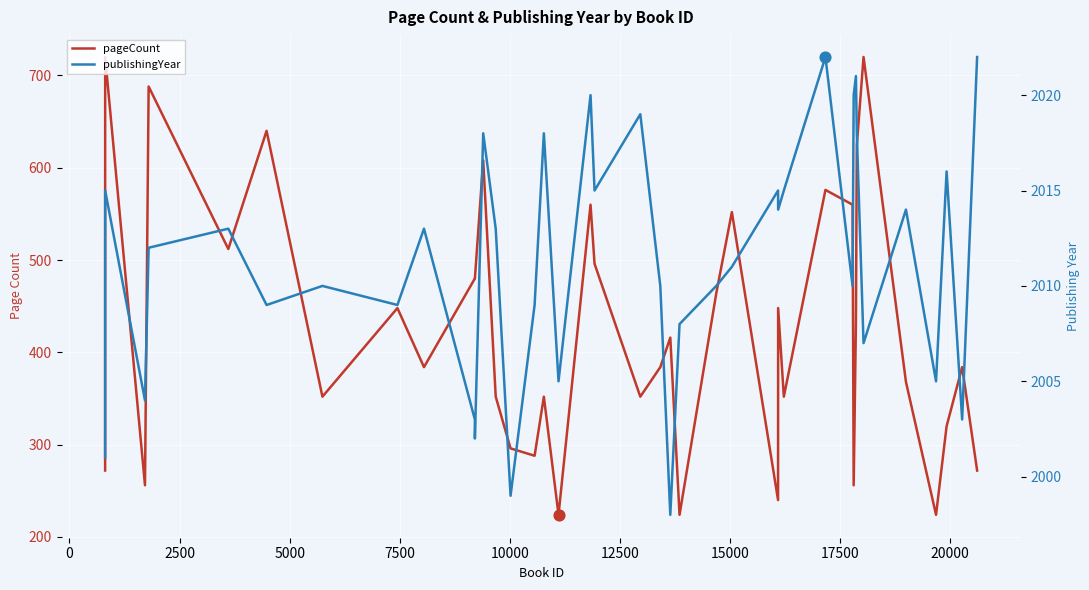

What are all the series names shown in the legend?

pageCount, publishingYear